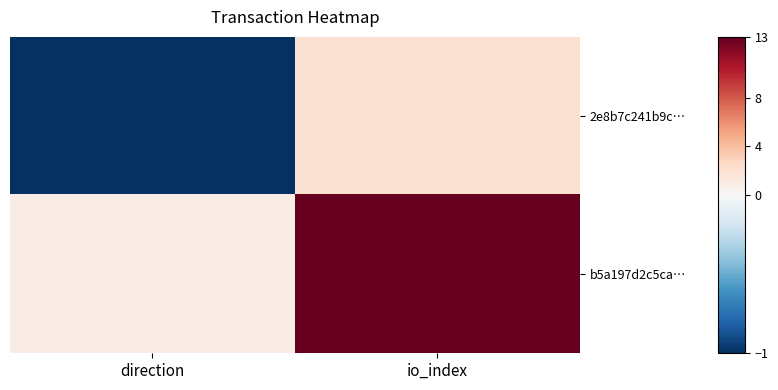

Which series has the largest total across all categories?

b5a197d2c5ca…